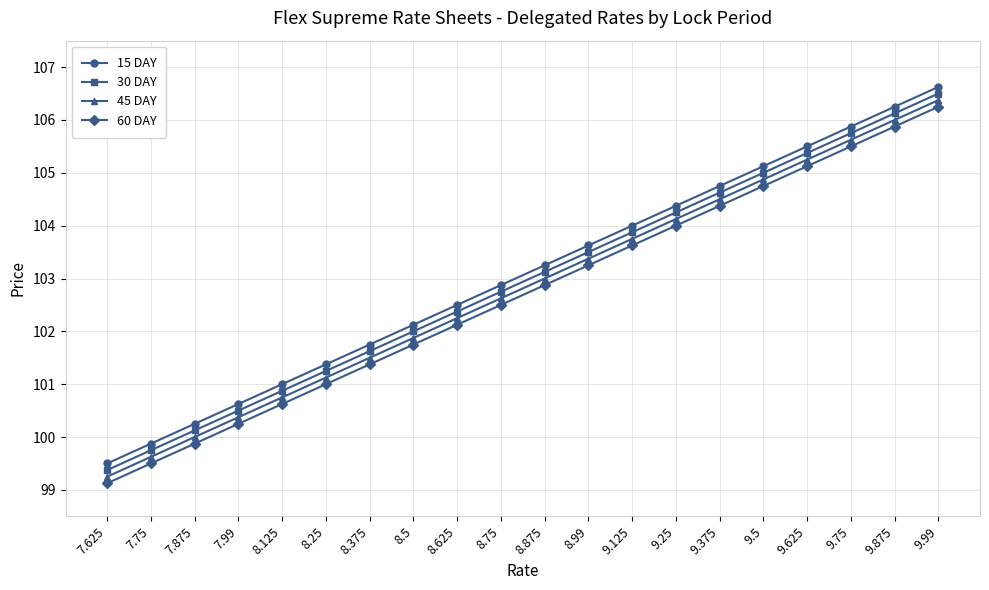

What is the difference between the highest and lowest values at 7.75?

0.4